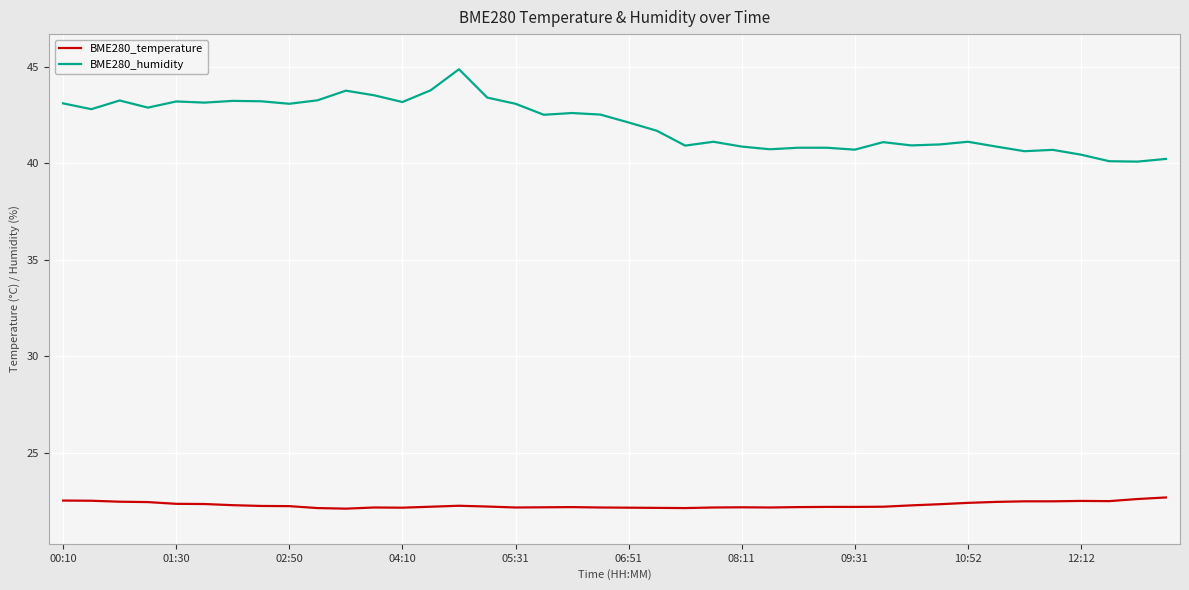

Which series has the largest total across all categories?

BME280_humidity